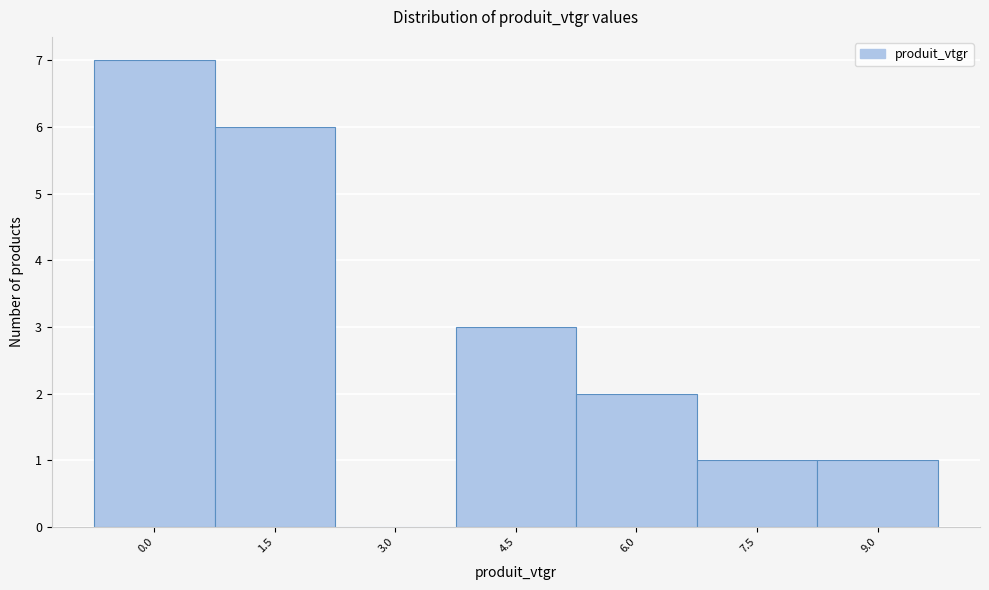

Reading right to left, list all the values displayed in this chart.

9.0=1	7.5=1	6.0=2	4.5=3	3.0=0	1.5=6	0.0=7